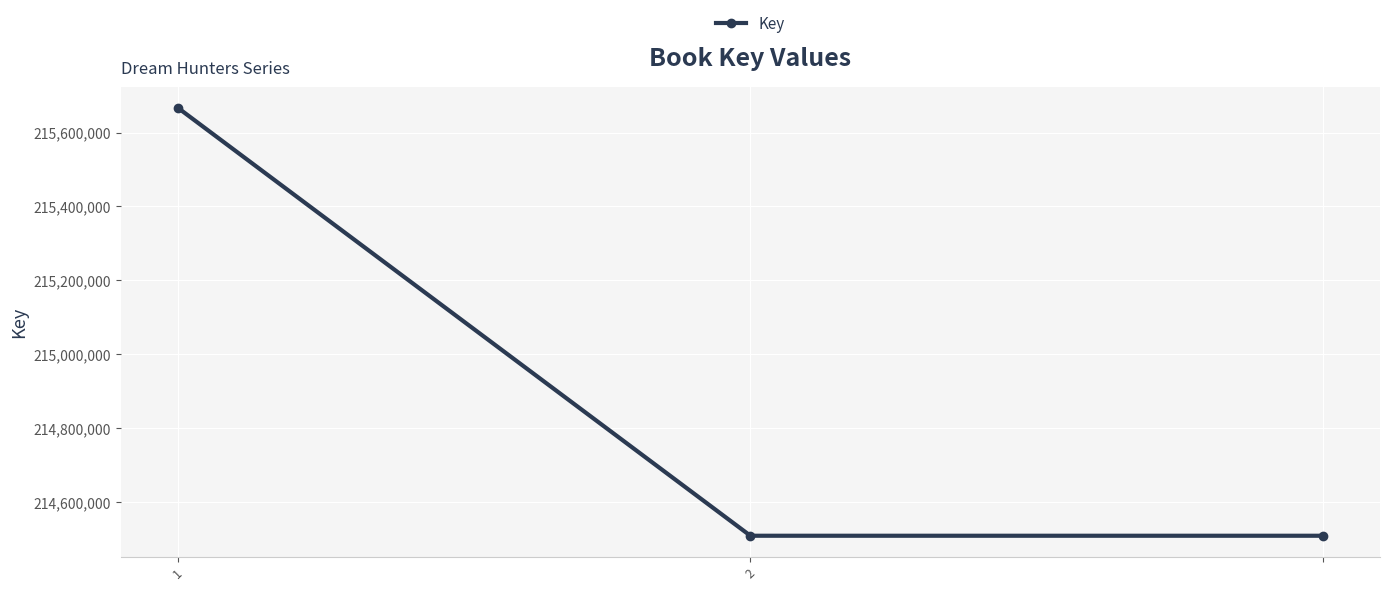

What is the sum of all values?

644684616